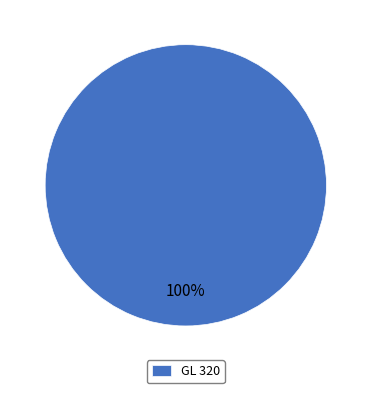

To the nearest percent, what portion does GL 320 represent?

100%